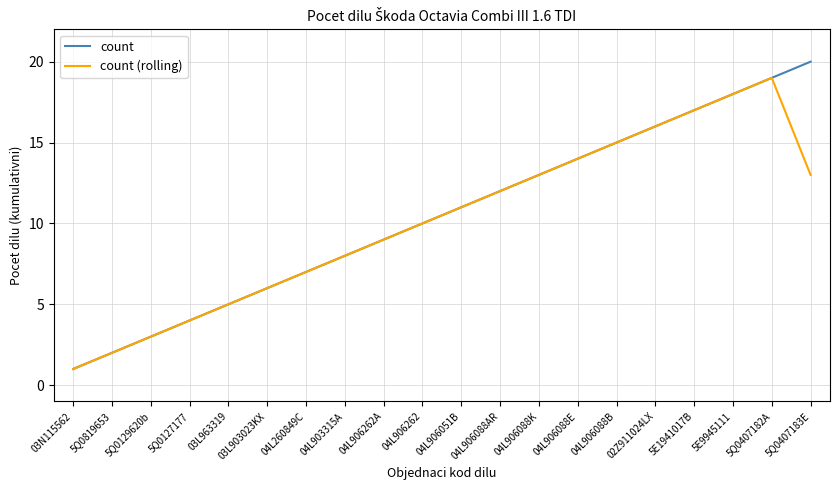

What is the highest value of the count series?

20.0